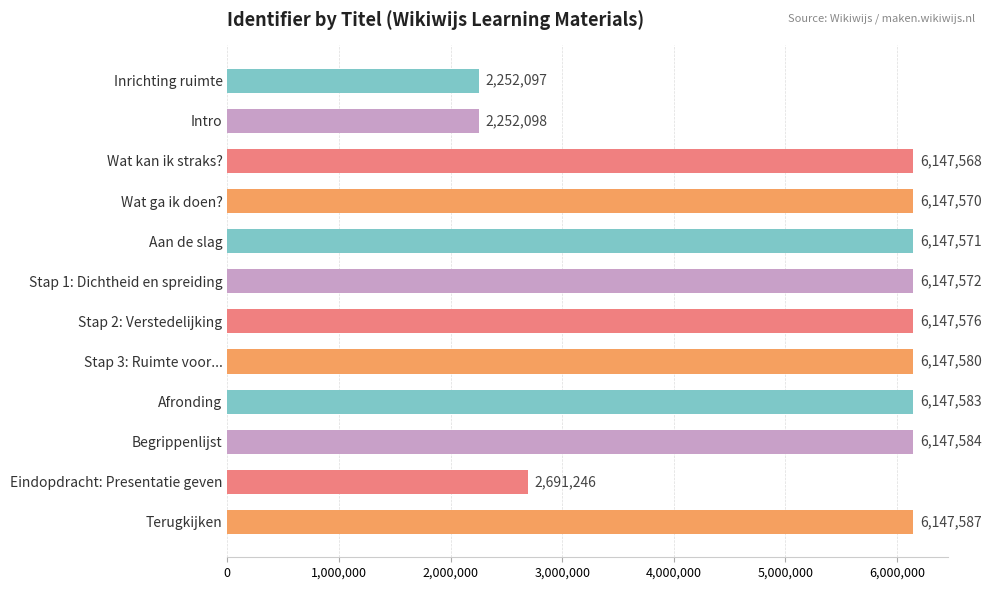

What is the minimum value shown in the chart?

2252097